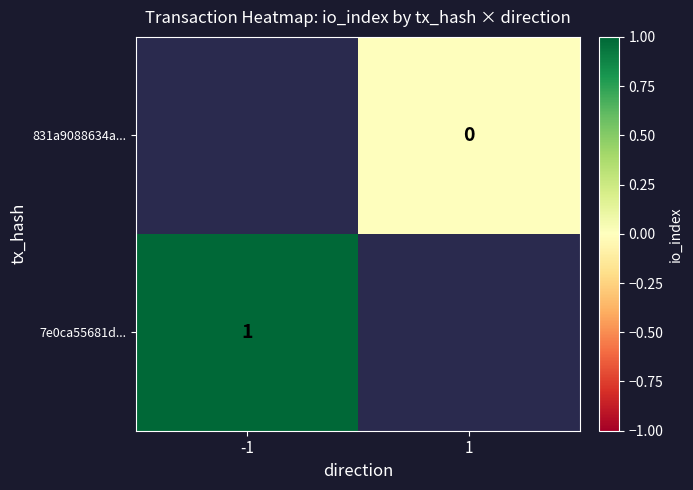

Is it true that 7e0ca55681d... equals 1 at -1?

True